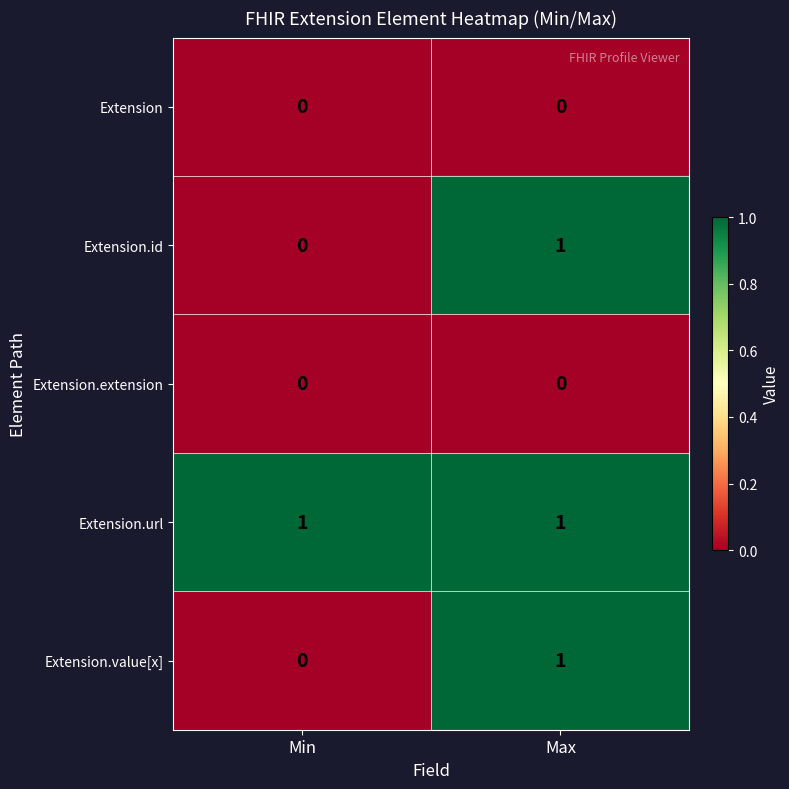

Which series has the largest total across all categories?

Extension.url